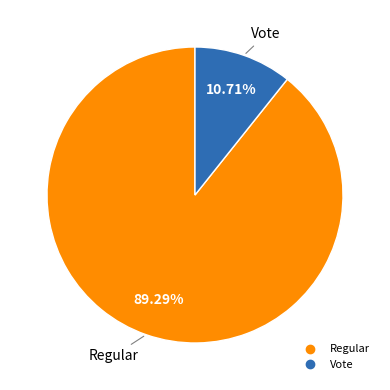

Rank the categories by value from lowest to highest.

Vote, Regular